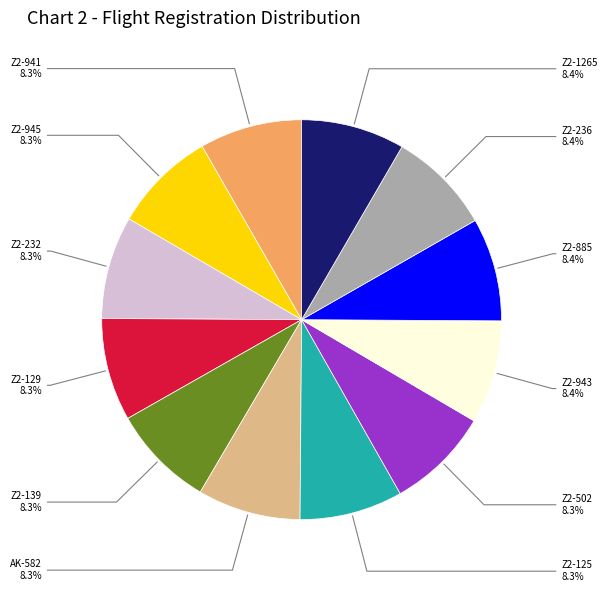

What portion of the pie excludes Z2-236?

91.6%